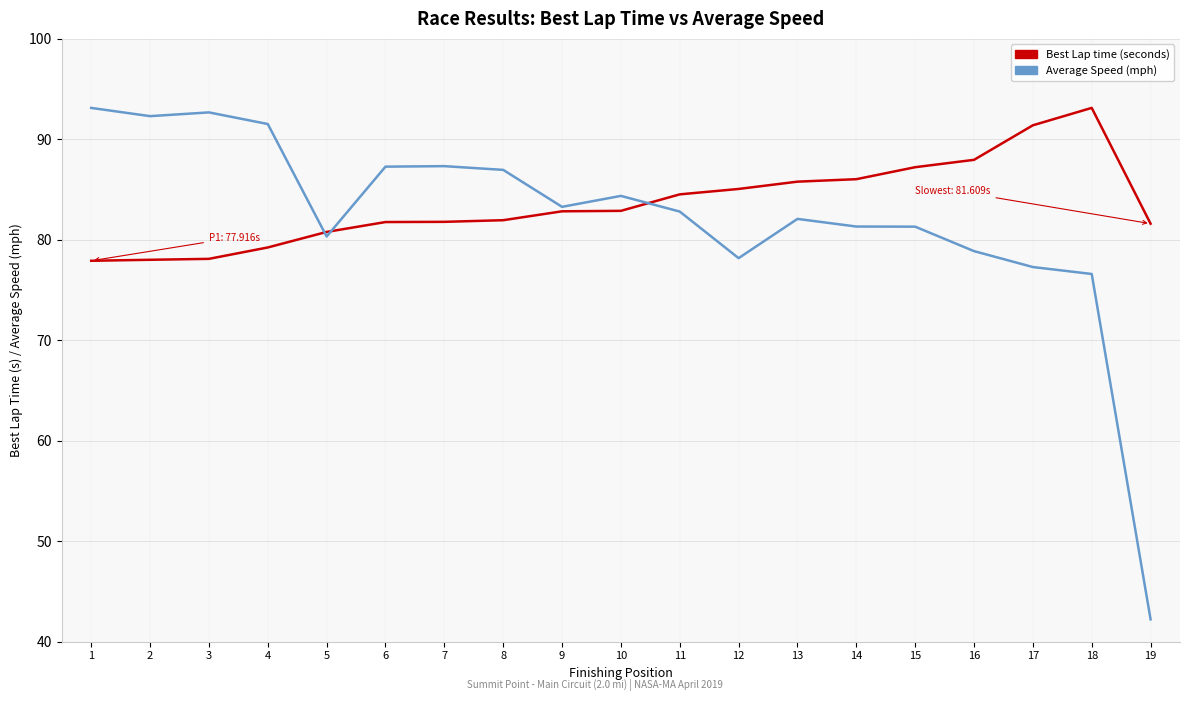

What is the sum of the Best Lap time (seconds) values at 5 and 4?

160.0